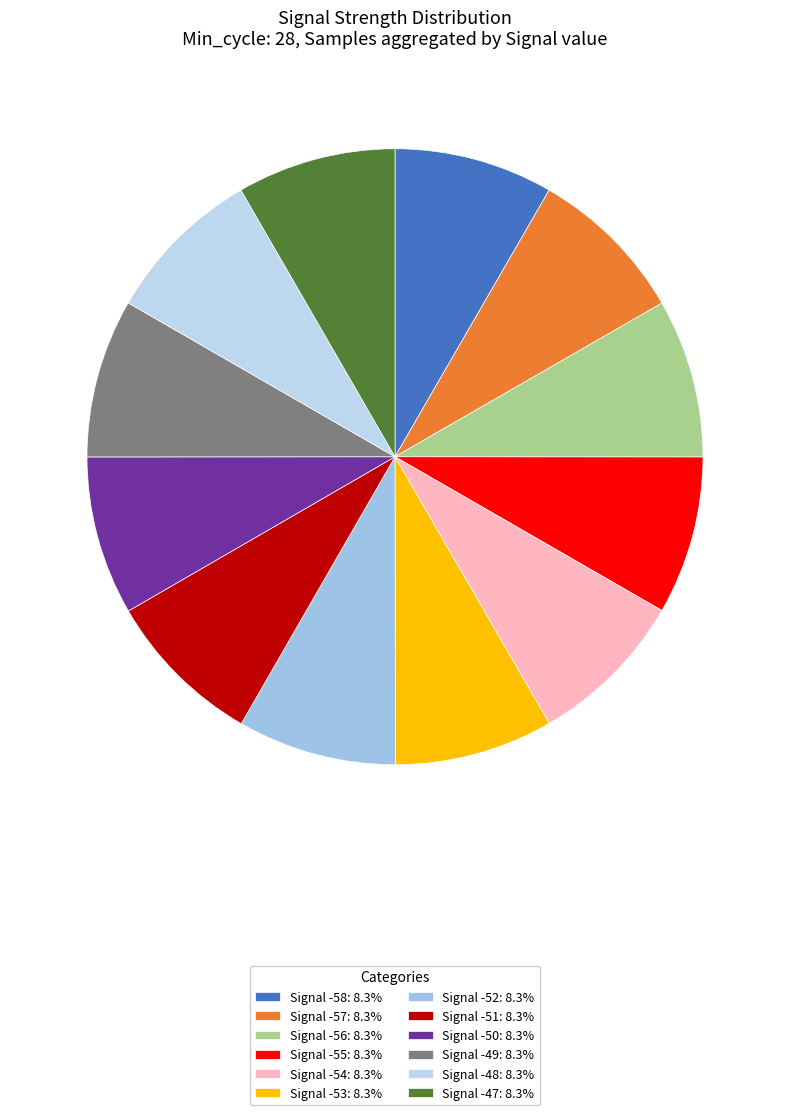

What is the smallest slice in the pie chart?

Signal -55